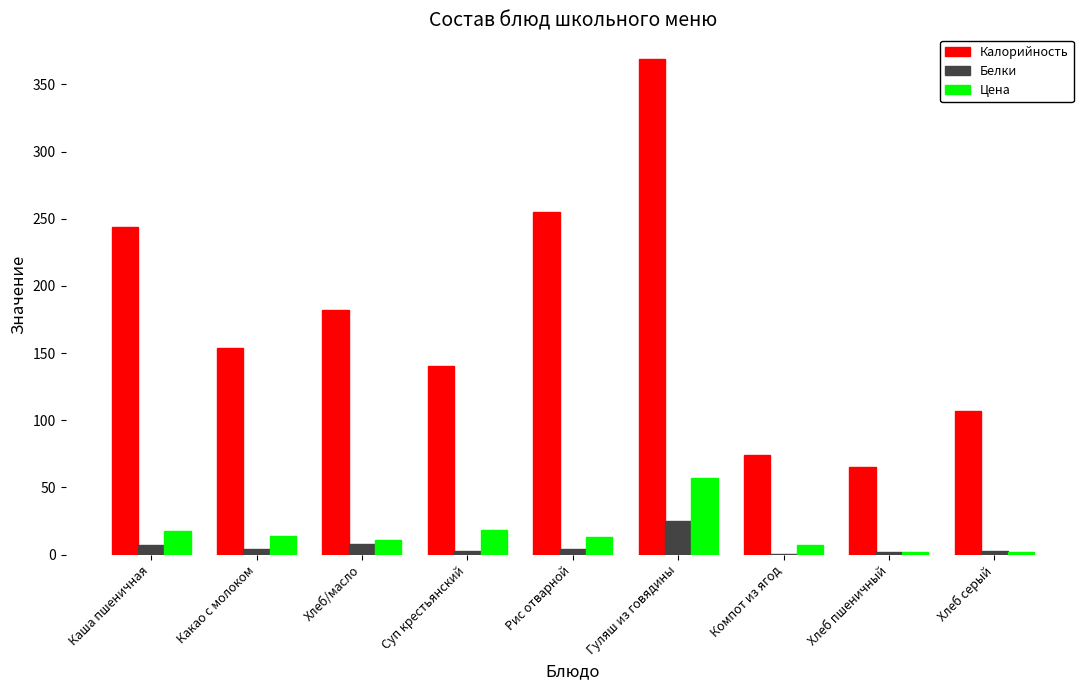

What value does the Калорийность series have at Хлеб/масло?

182.4